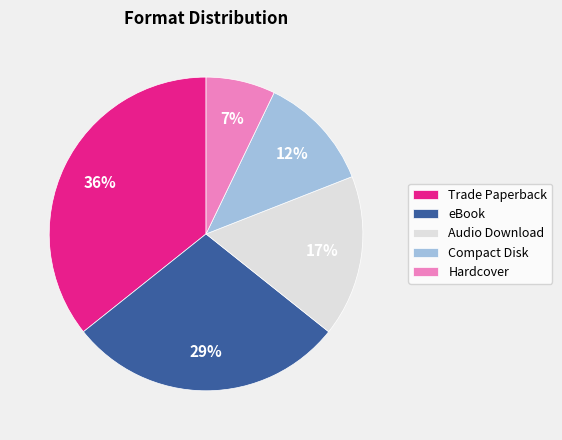

Combined, do Hardcover and Compact Disk account for over 50%?

No